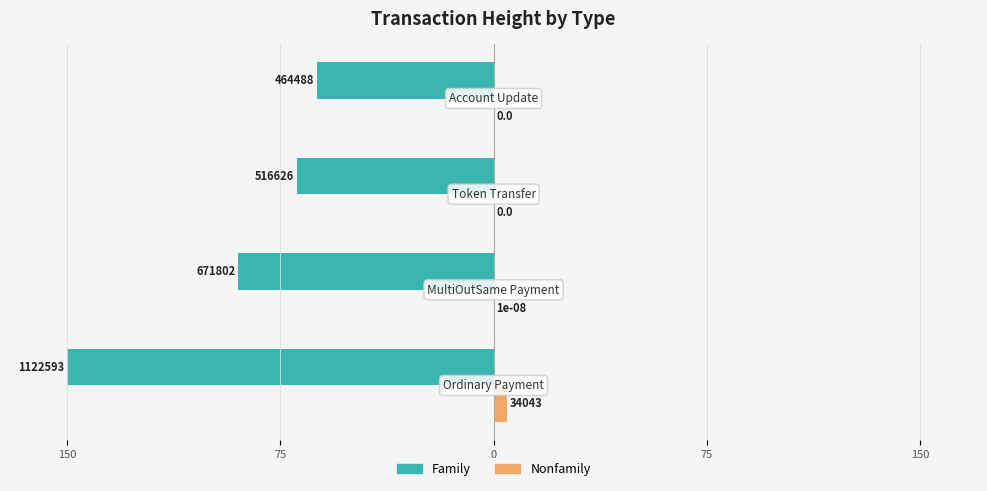

What are all the series names shown in the legend?

Family, Nonfamily